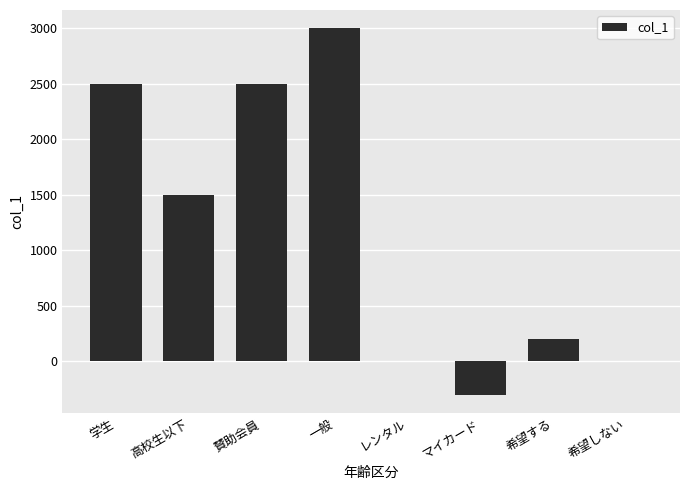

Count the number of categories in the chart.

8